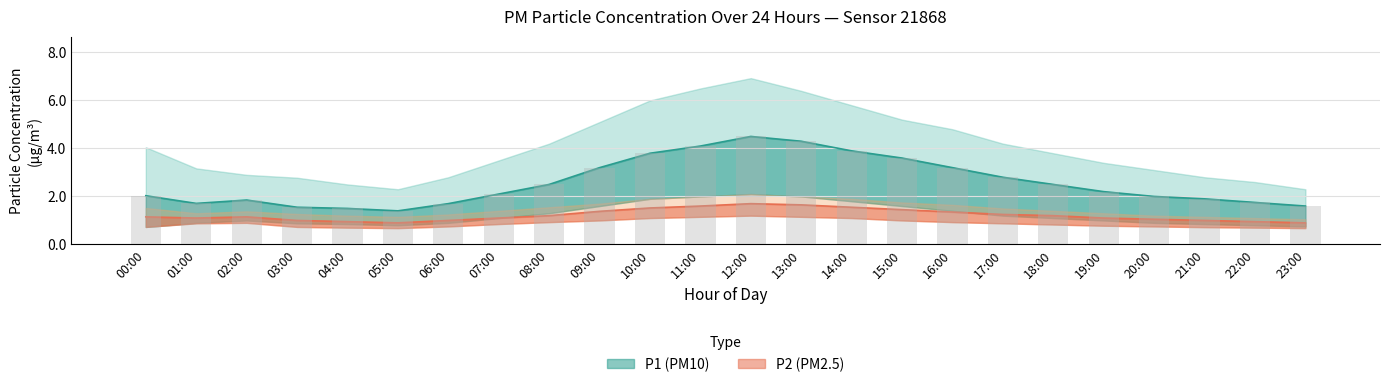

What value does the P1 series have at 15:00?

3.6